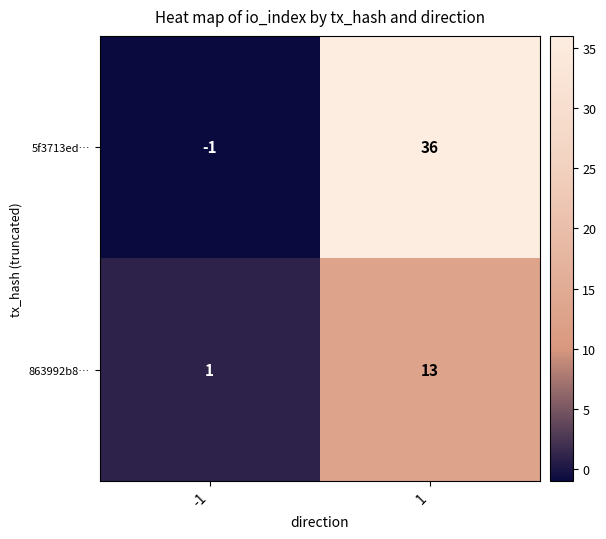

At how many categories does at least one series exceed 33?

1